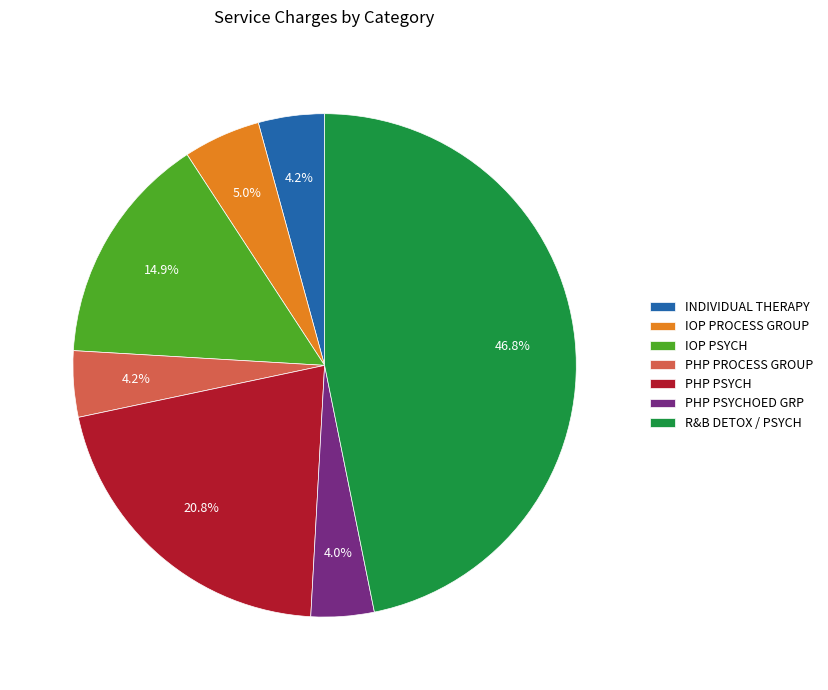

Which has a higher value, IOP PROCESS GROUP or PHP PSYCH?

PHP PSYCH